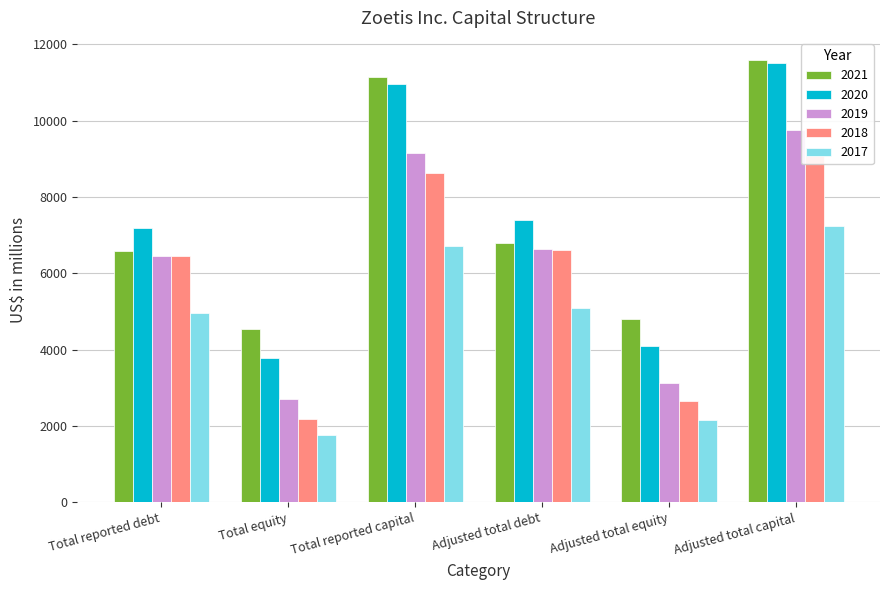

How many values in the 2018 series exceed 6603?

2